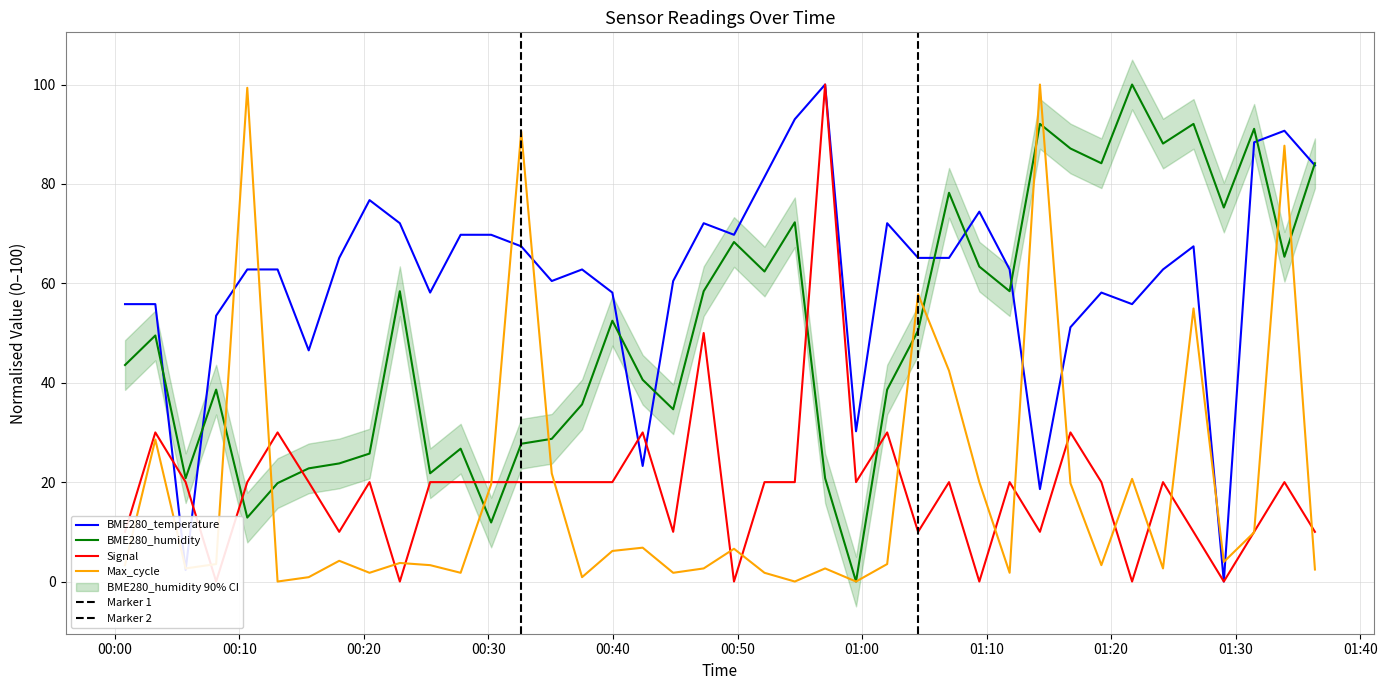

Which series has the largest total across all categories?

BME280_temperature